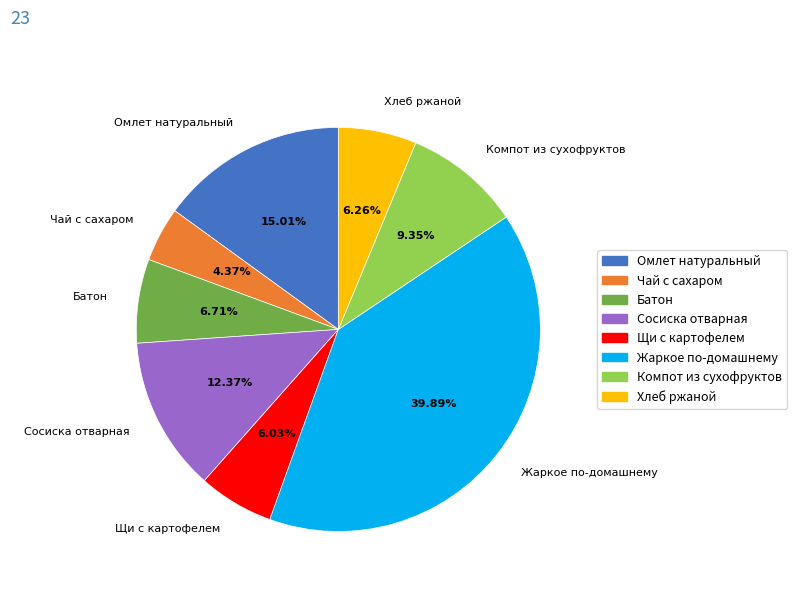

What percentage is NOT represented by Хлеб ржаной?

93.7%